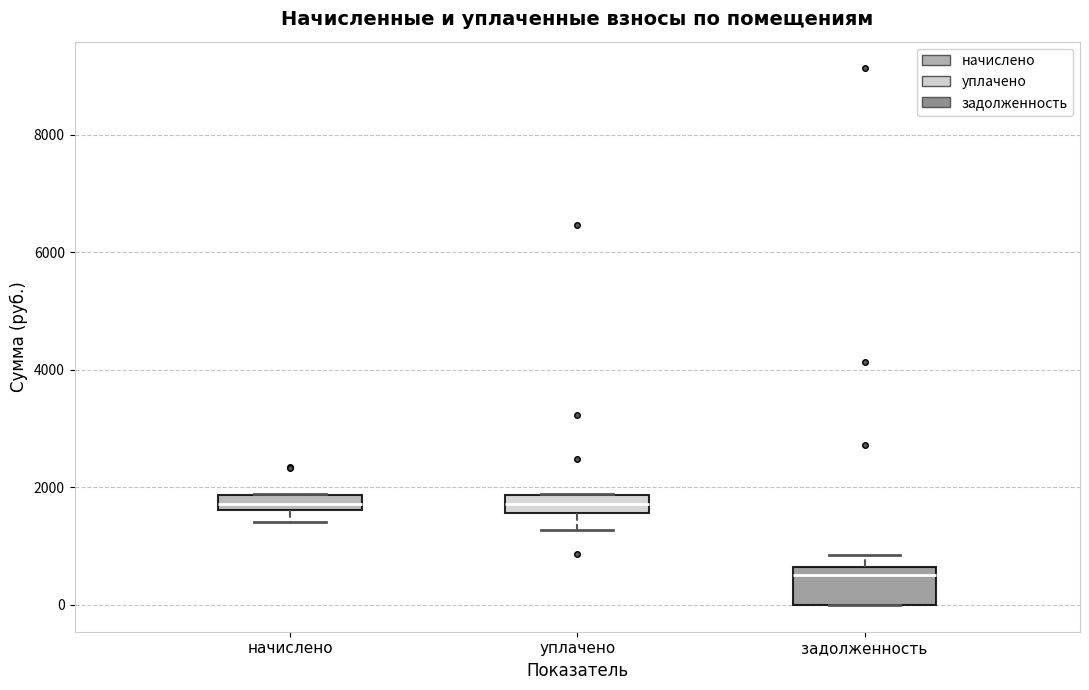

Where is the lower edge of the box for задолженность on the y-axis? The values are not printed on the chart, so give them approximately, as read against the axis.

0